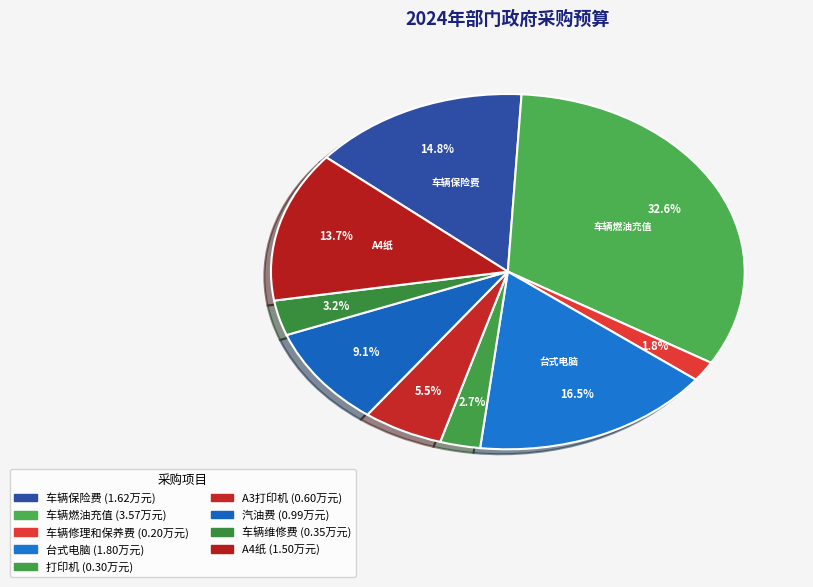

Which slice is the largest?

车辆燃油充值